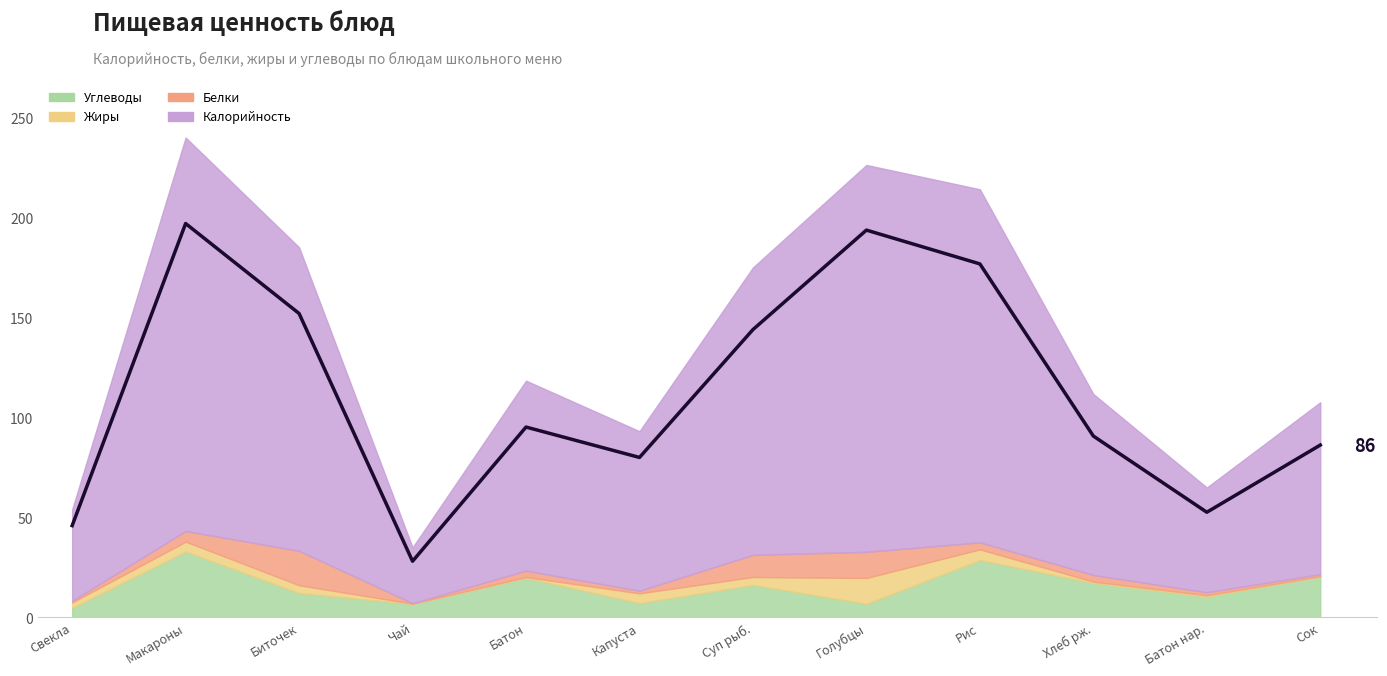

What are all the series names shown in the legend?

Калорийность, Белки, Жиры, Углеводы